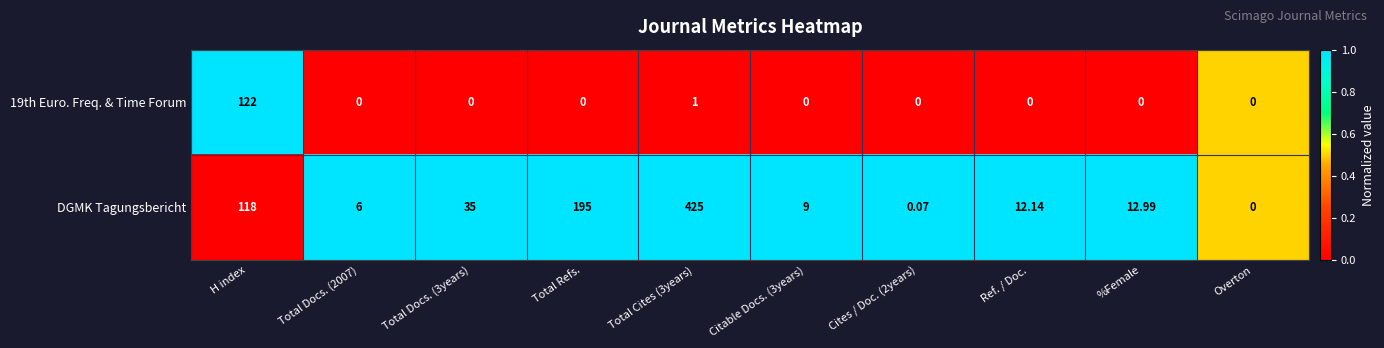

How many data points in 19th Euro. Freq. & Time Forum are above 0?

2